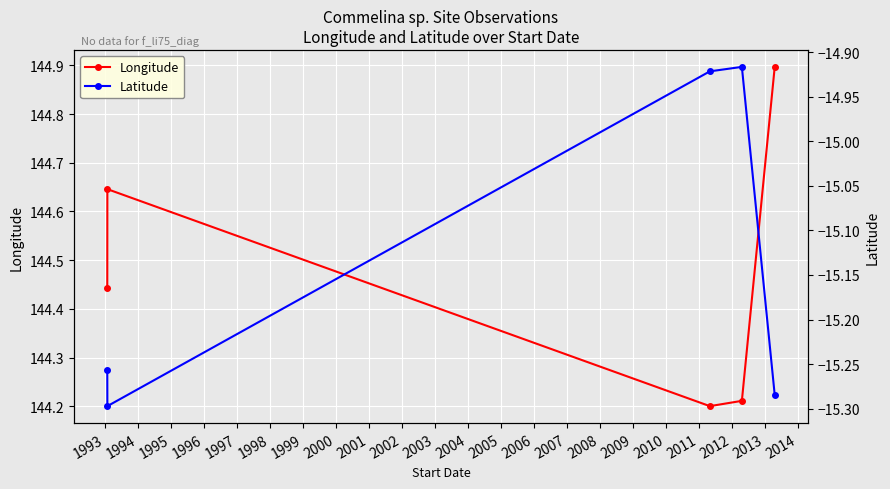

In Latitude, how many points are higher than both neighbors (excluding endpoints)?

1